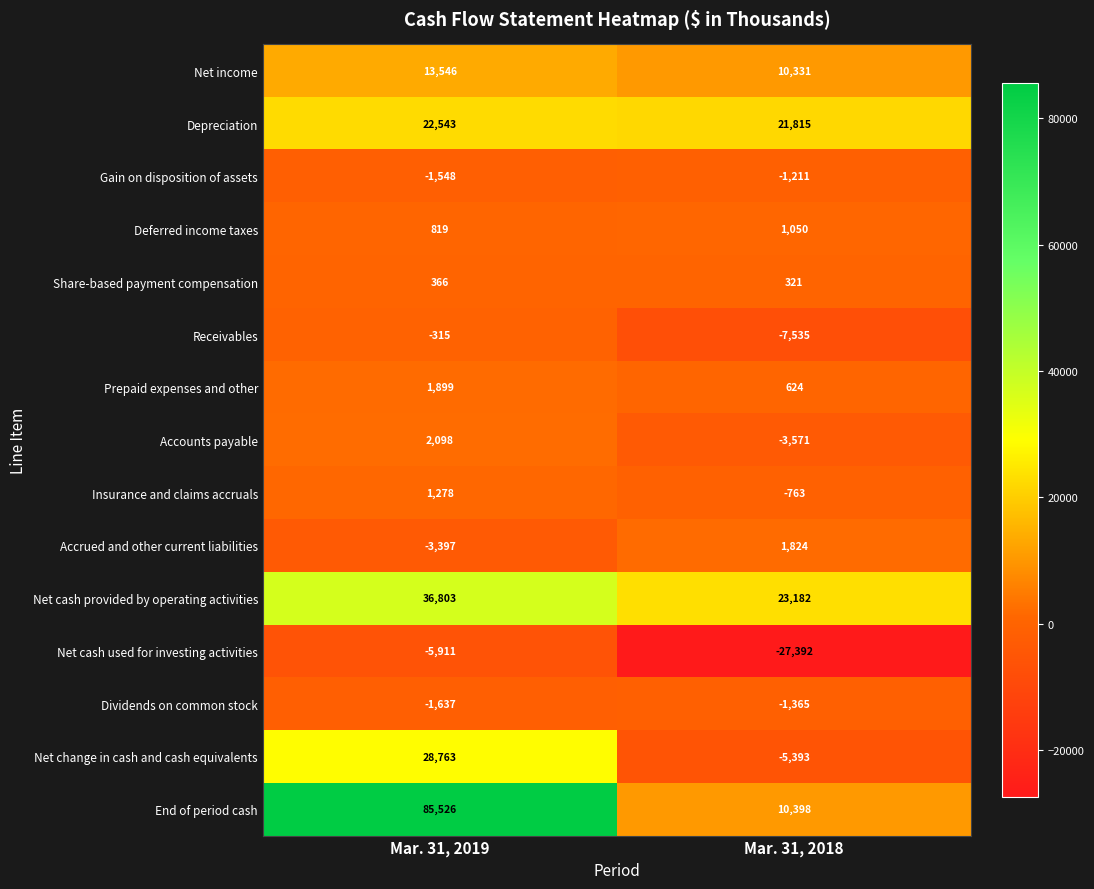

True or false: Depreciation has a value of 39919 at Mar. 31, 2019.

False